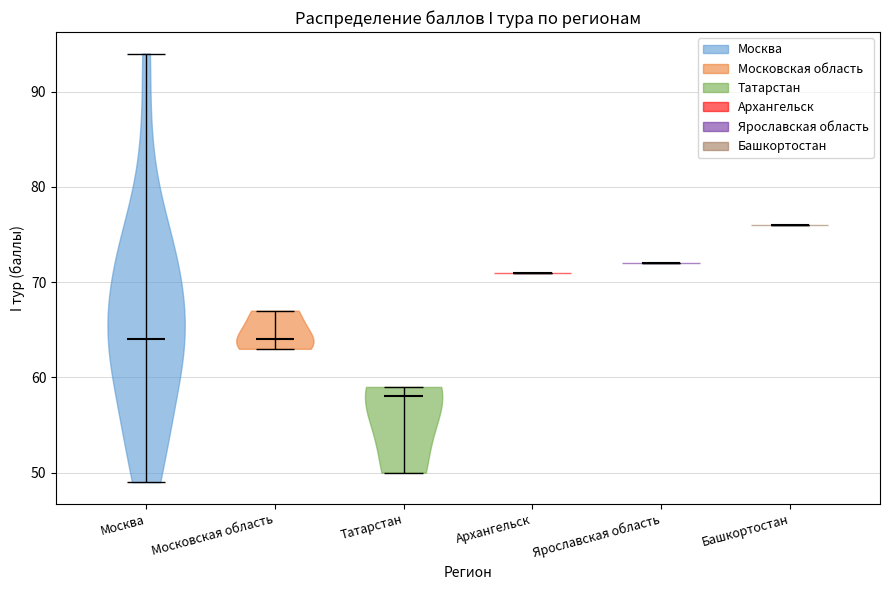

What is the lowest point the violin for Московская область reaches on the y-axis? The values are not printed on the chart, so give them approximately, as read against the axis.

63